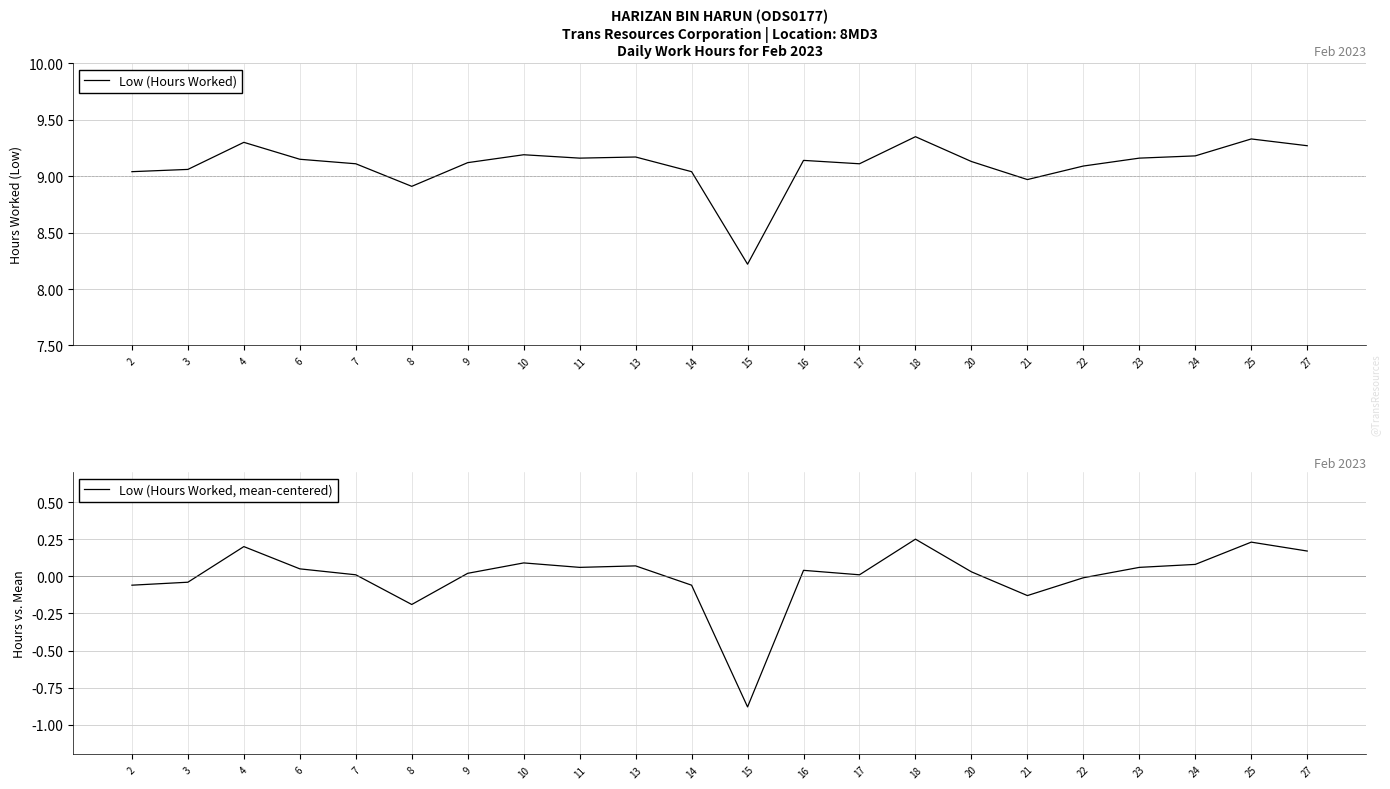

How many positive values does the Low (Hours Worked, mean-centered) series have?

15